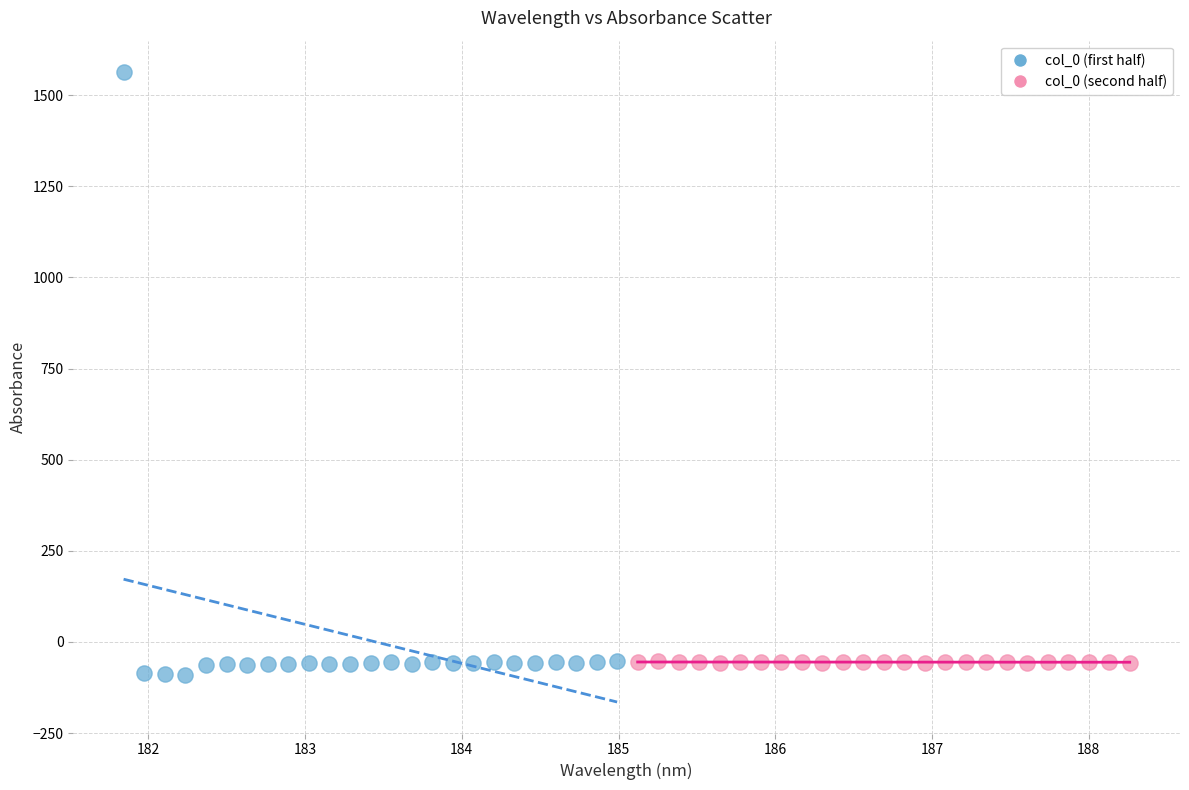

What are all the series names shown in the legend?

col_0 (first half), col_0 (second half)